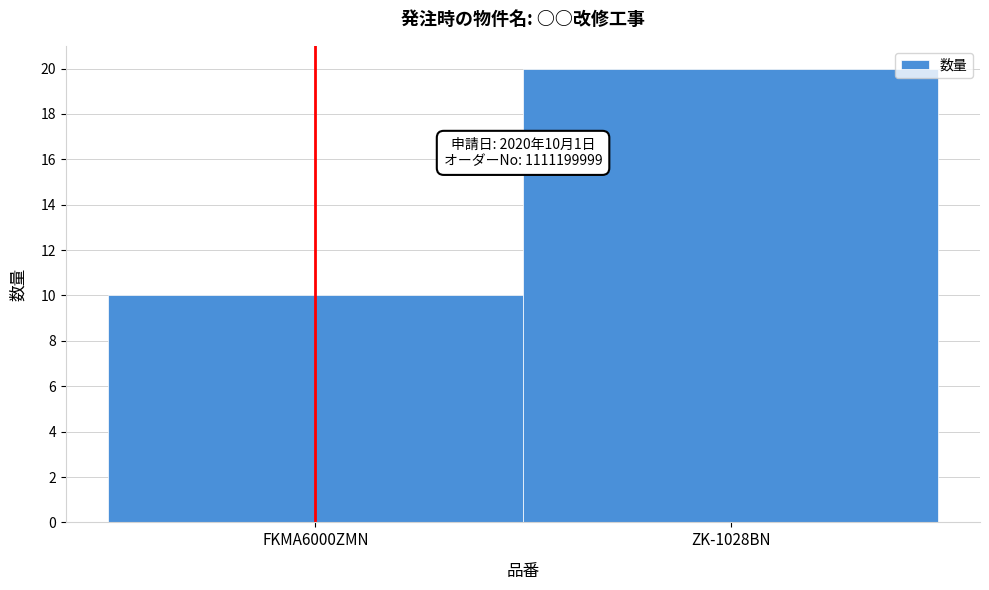

Reading left to right, extract all data points from this chart.

10	20